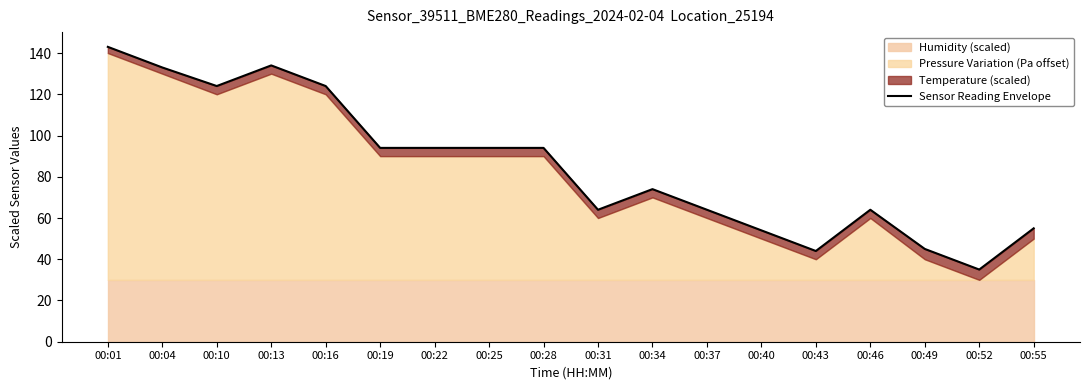

Between 00:04 and 00:25, which is larger?

00:04